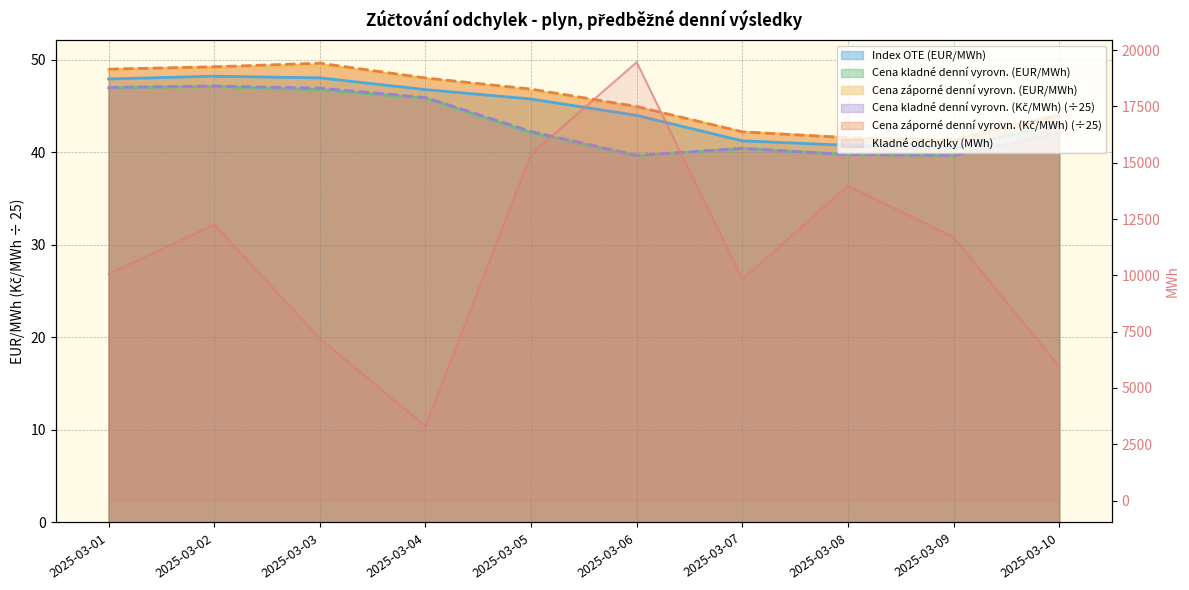

What is the maximum value shown in the chart?

19463.8